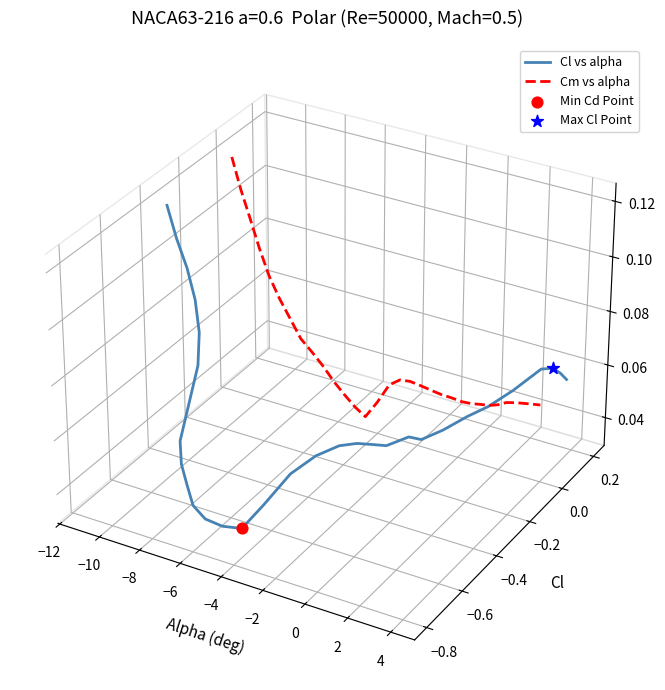

Which series has the widest spread of Y values?

Cl vs alpha